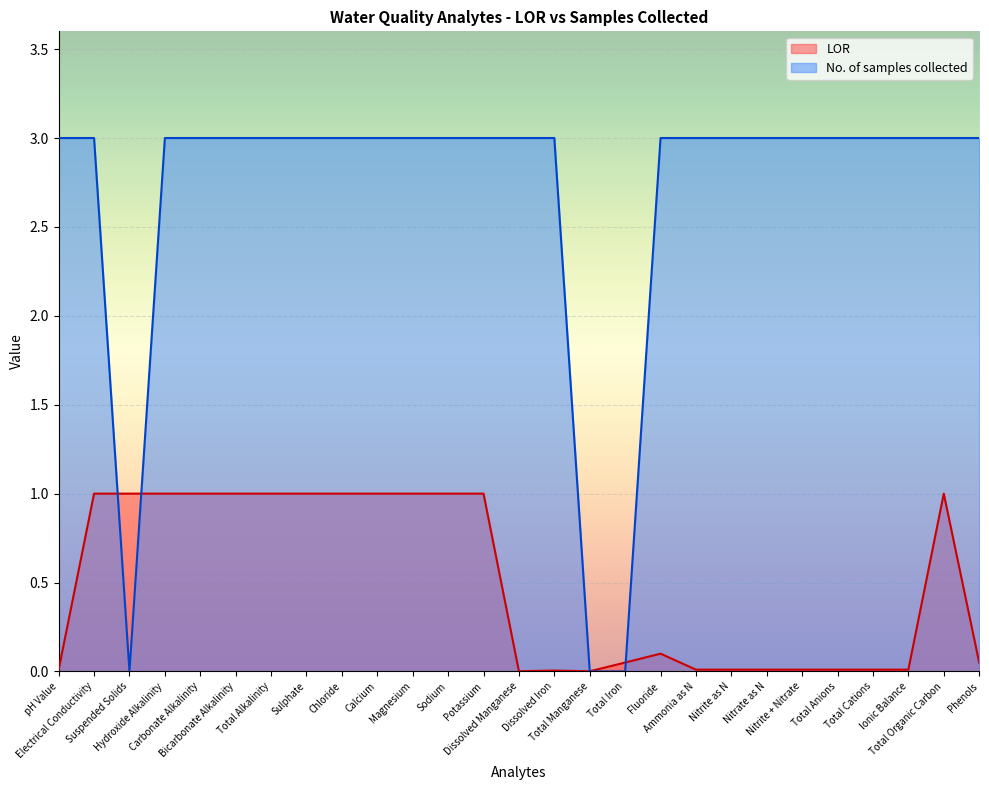

The value of LOR at Hydroxide Alkalinity is 0.5. True or false?

False